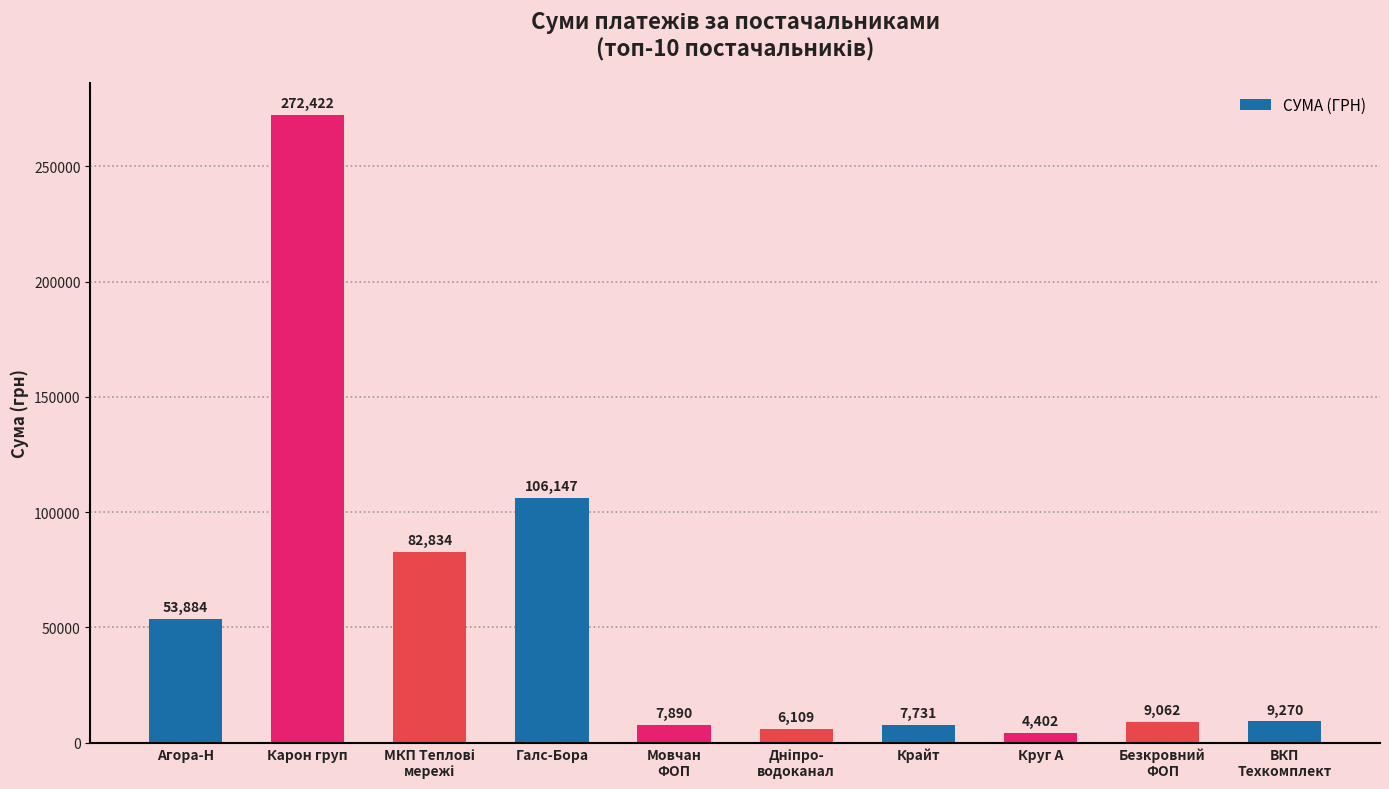

Count the number of categories in the chart.

10